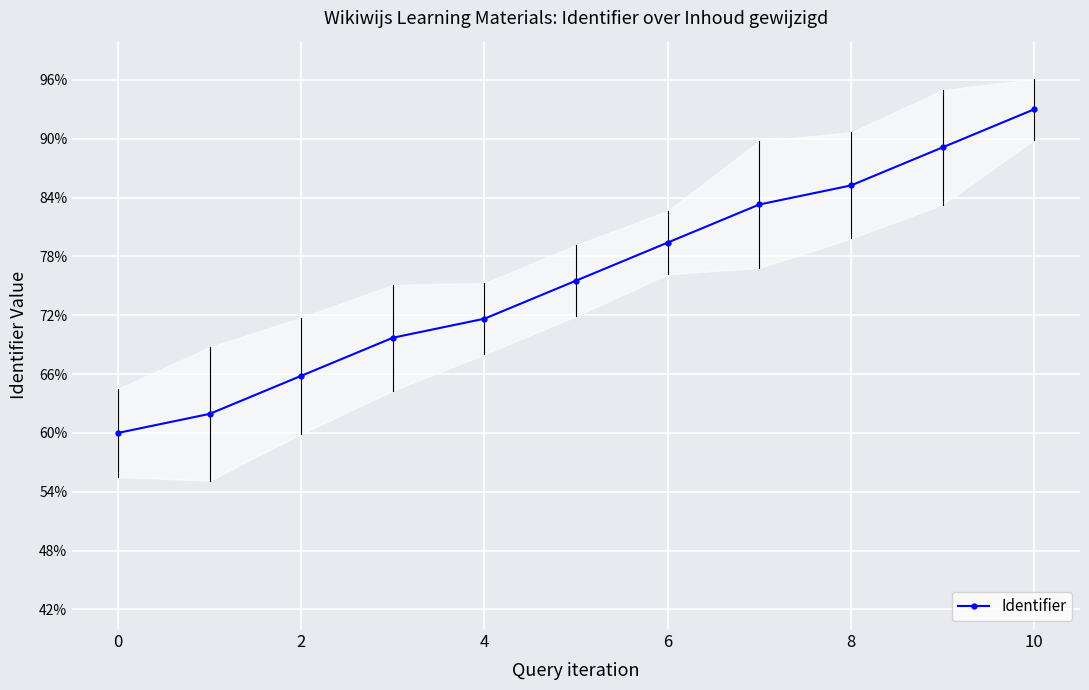

Which category has the highest value in the Identifier series?

10